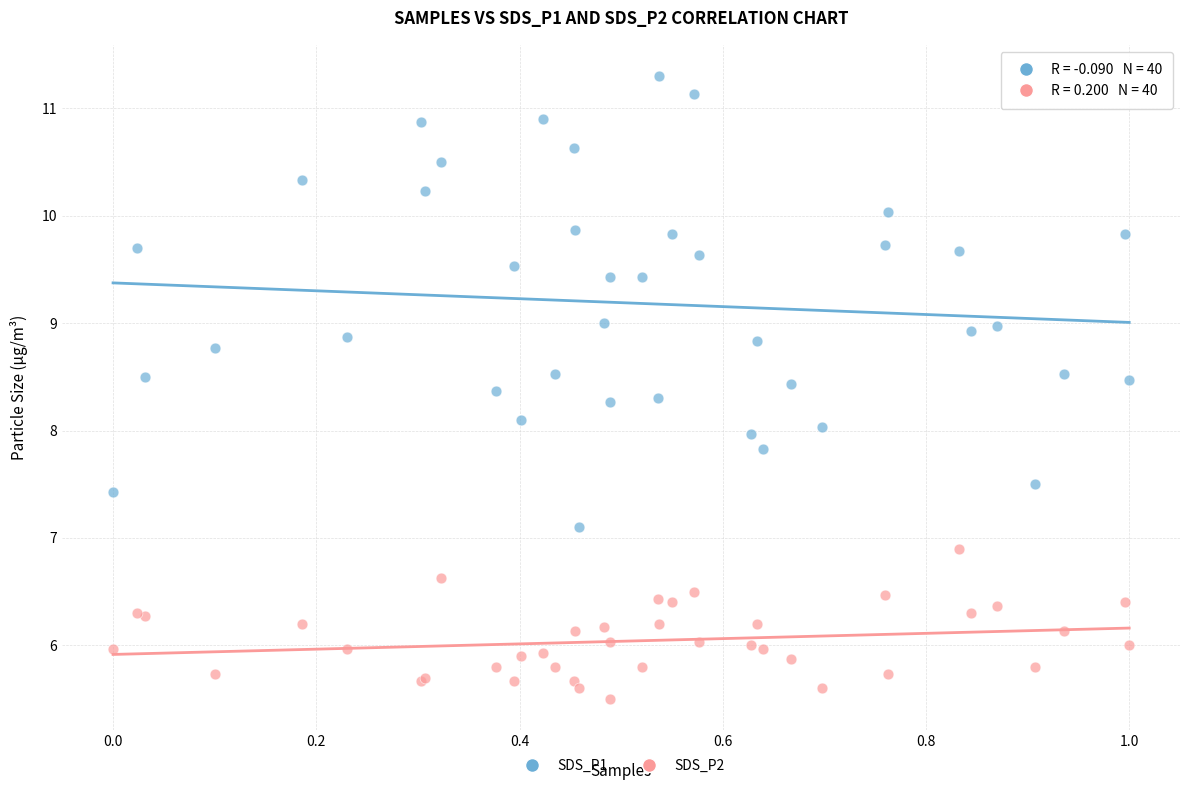

Which series contains the lowest Y value?

SDS_P2